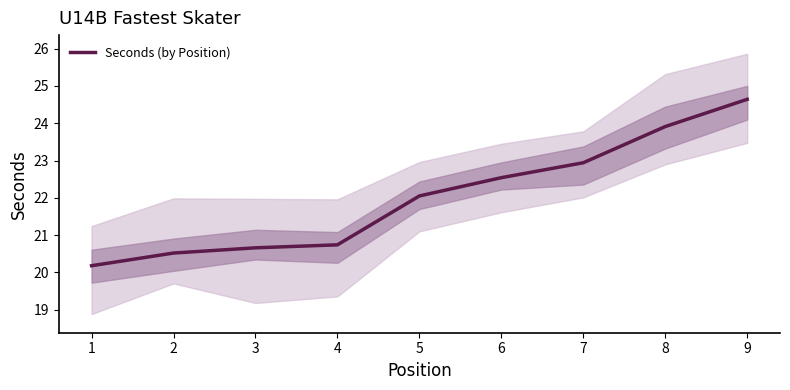

Approximately how many times larger is the value at 6 compared to 8?

0.9